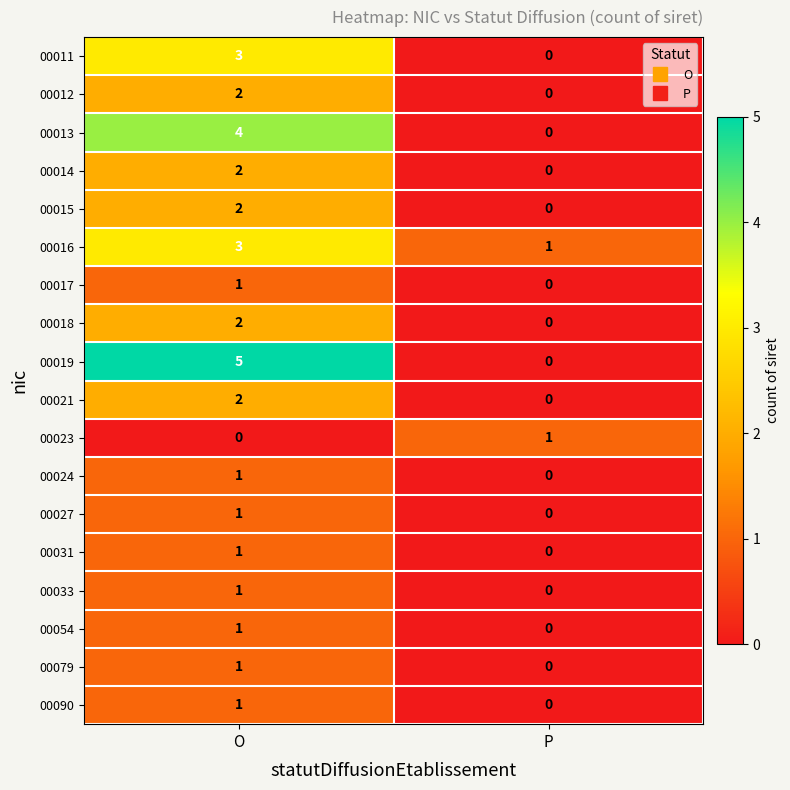

Which series has the largest range (max minus min)?

00019